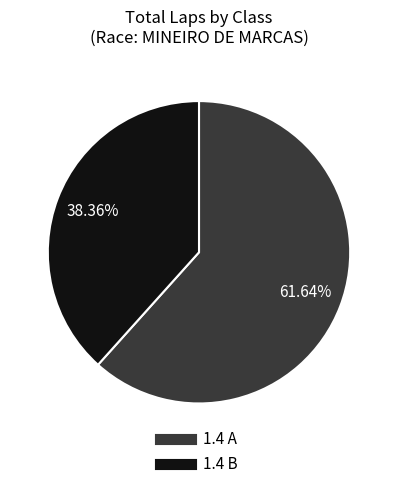

Is there any slice that represents more than half of the pie?

Yes